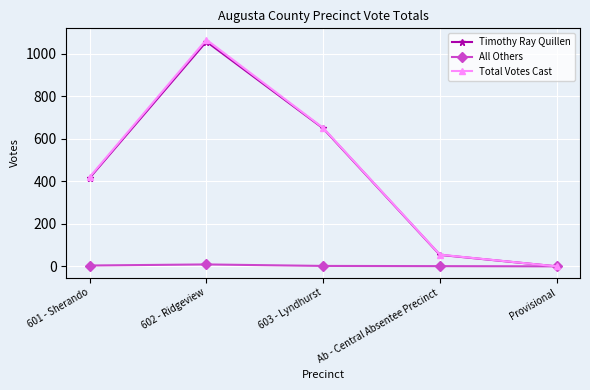

Between 603 - Lyndhurst and Provisional, which series saw the biggest shift?

Total Votes Cast